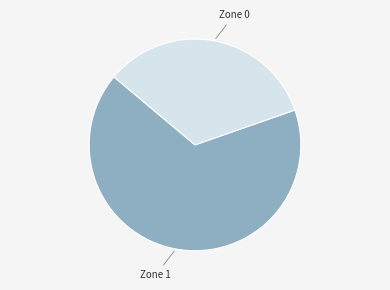

Is there a majority slice in this chart?

Yes